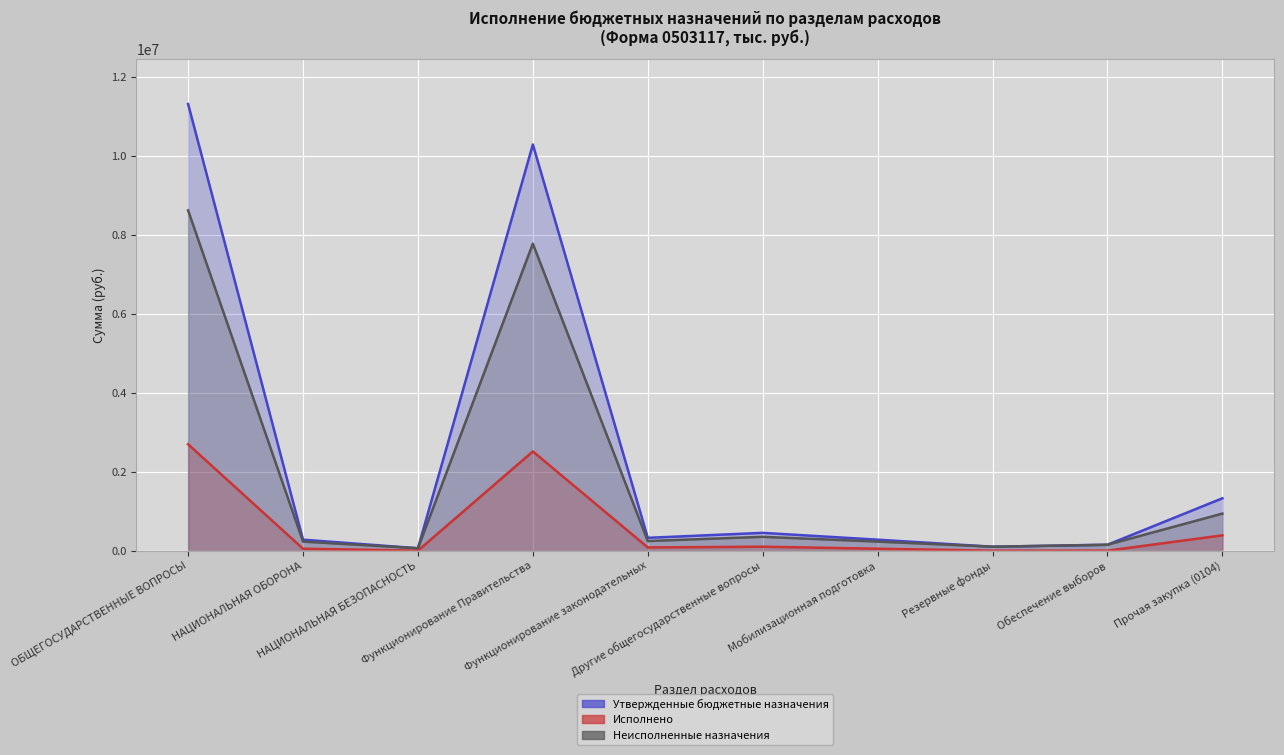

List the series in order of their overall mean, highest first.

Утвержденные бюджетные назначения, Неисполненные назначения, Исполнено